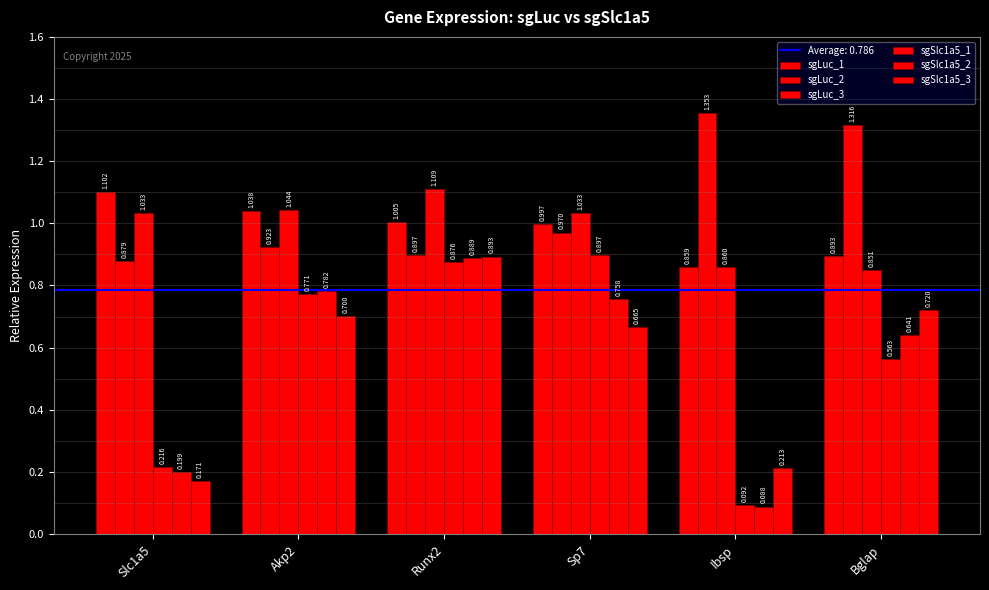

What is the sum of all sgSlc1a5_2 values?

3.4